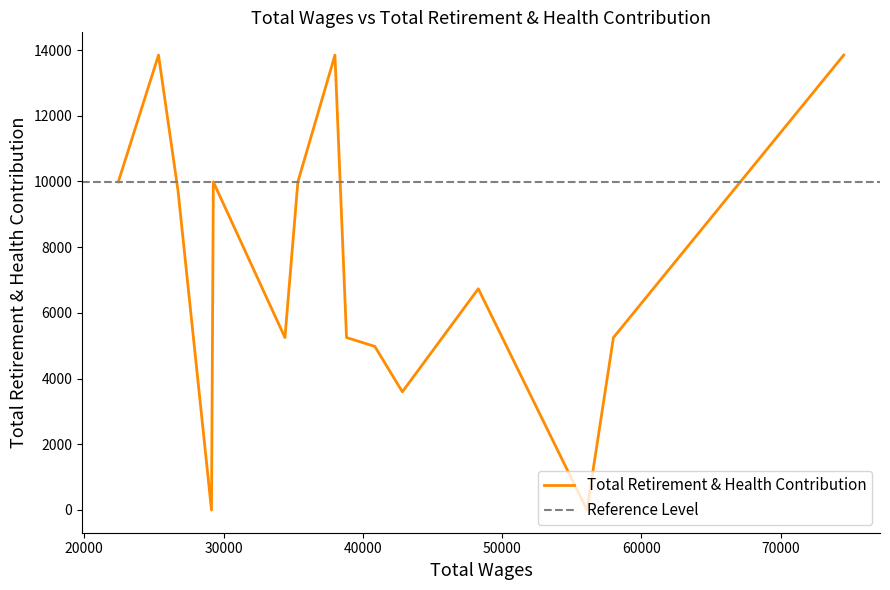

What is the change in value from 25331 to 22444?

-3860